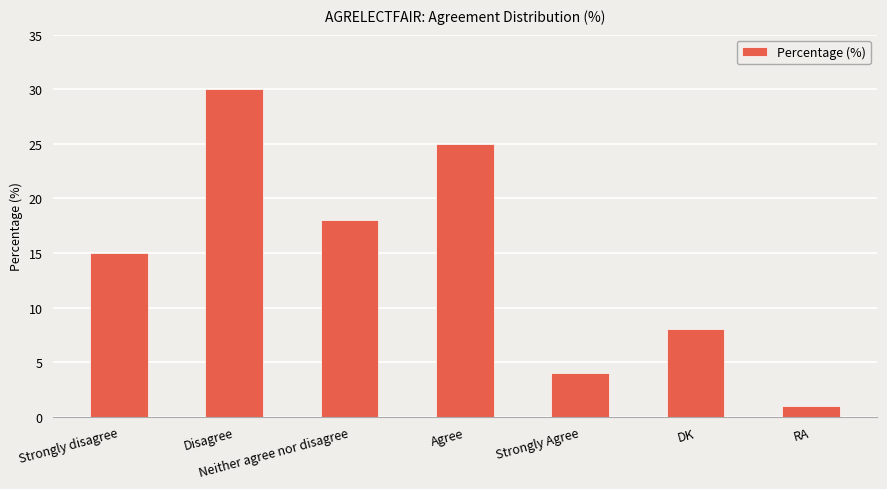

What value does the data have at Agree?

25